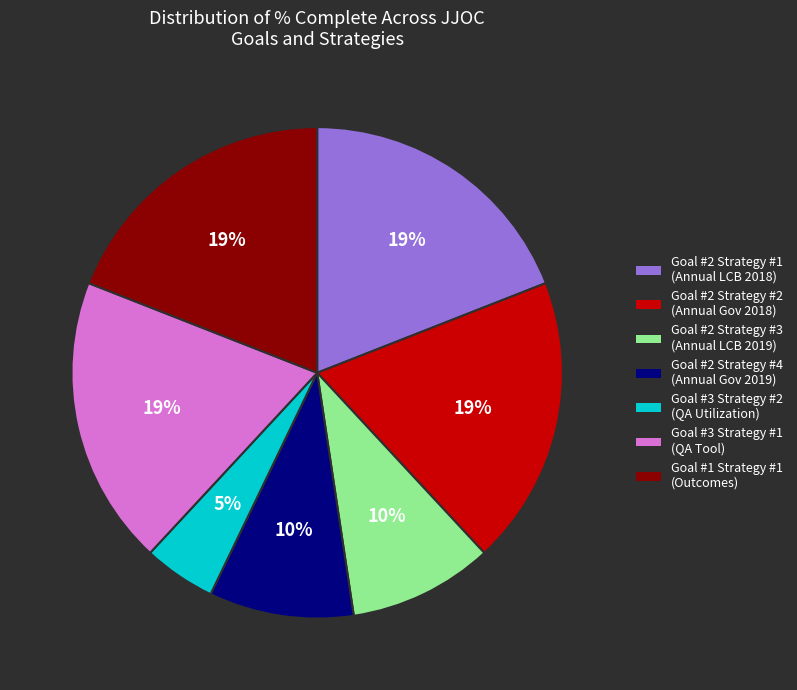

How many slices are in this pie chart?

7